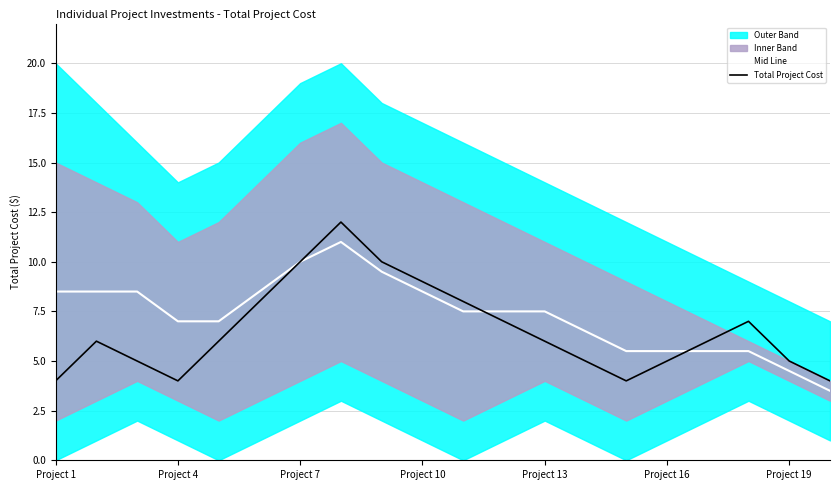

Is it true that Mid Line equals 7.0 at Project 4?

True